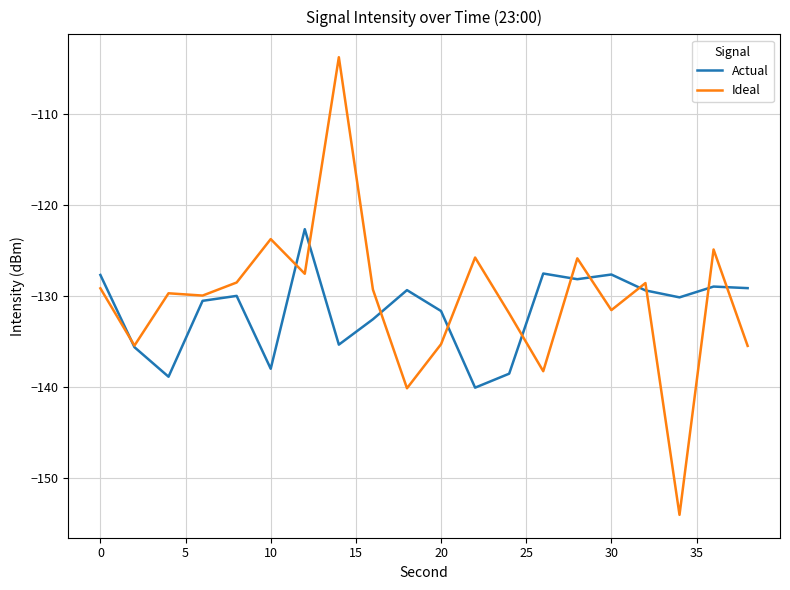

Rank the series by their maximum value, from lowest to highest.

Actual, Ideal